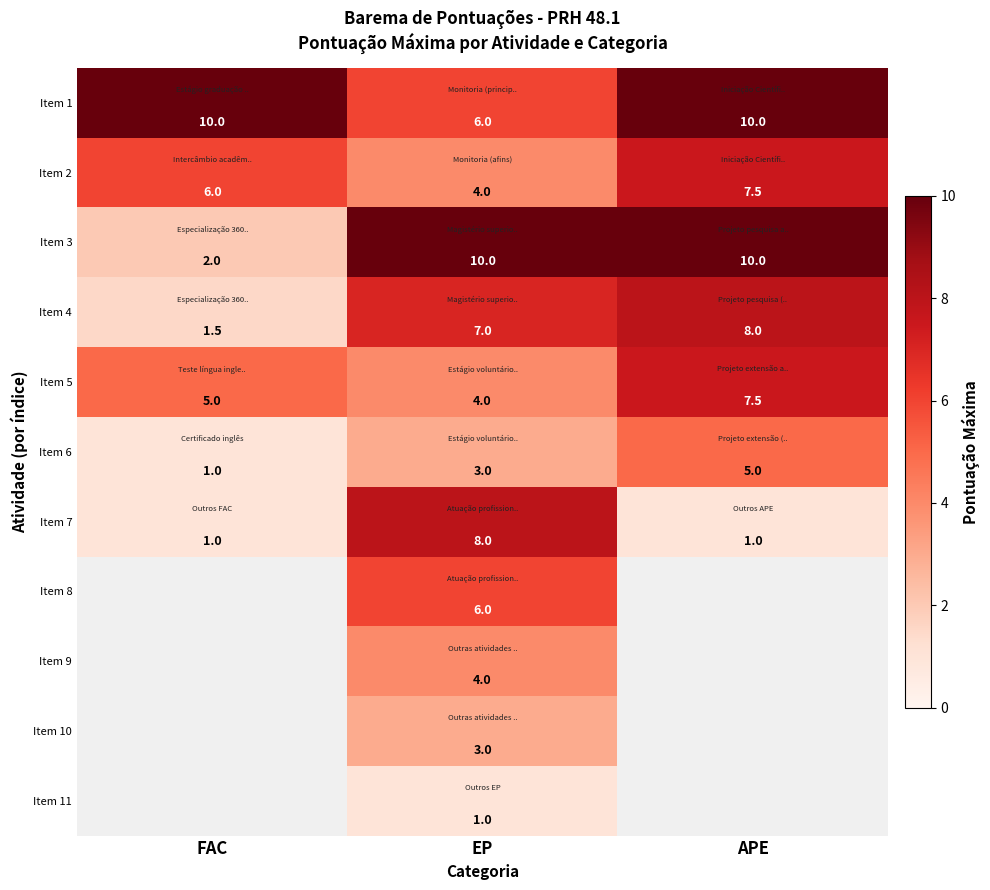

The Item 1 series shows 10.0 at APE. True or false?

True